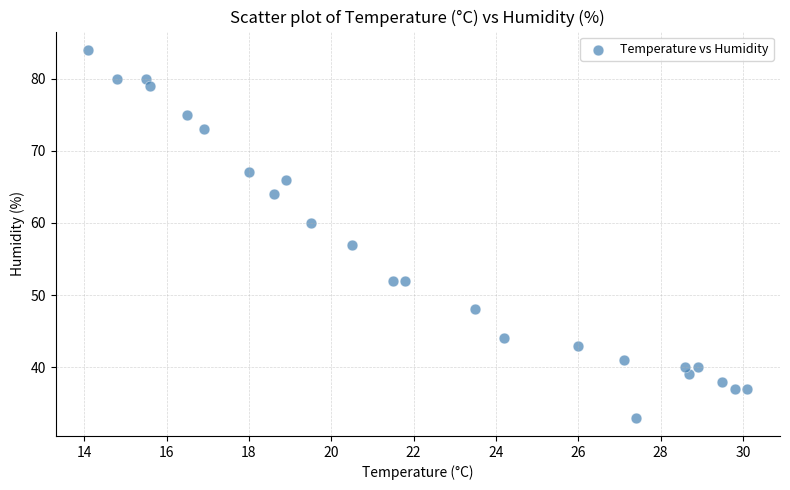

What Y value in the scatter plot is closest to 58?

57